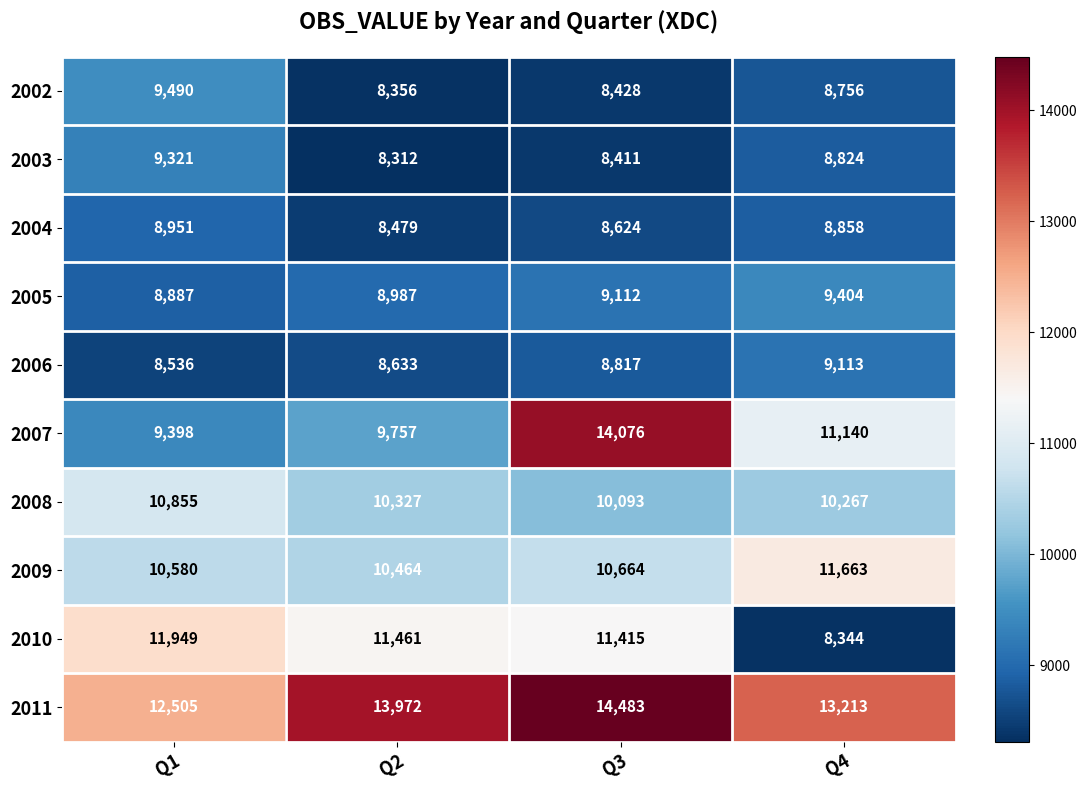

What is the sum of all 2011 values?

54173